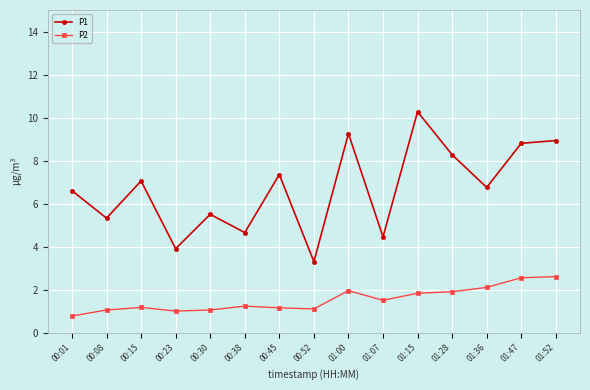

How many interior local peaks does the P1 series have?

5